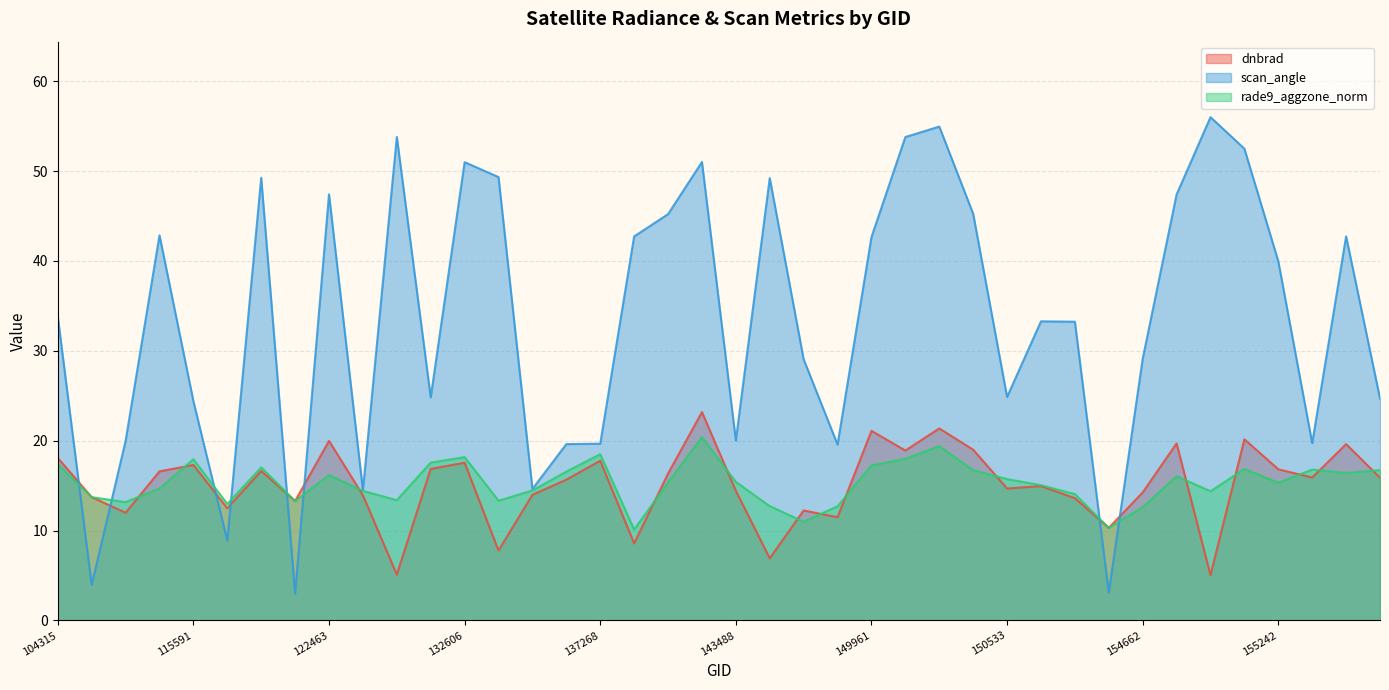

How many times do scan_angle and dnbrad cross each other?

8